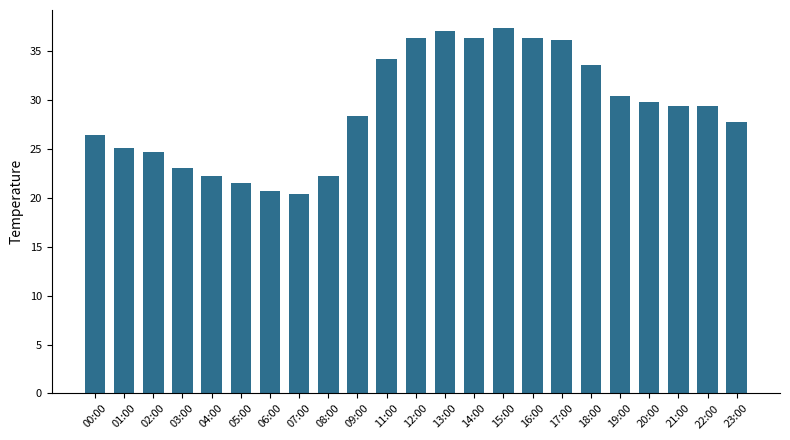

How many values exceed 29?

12